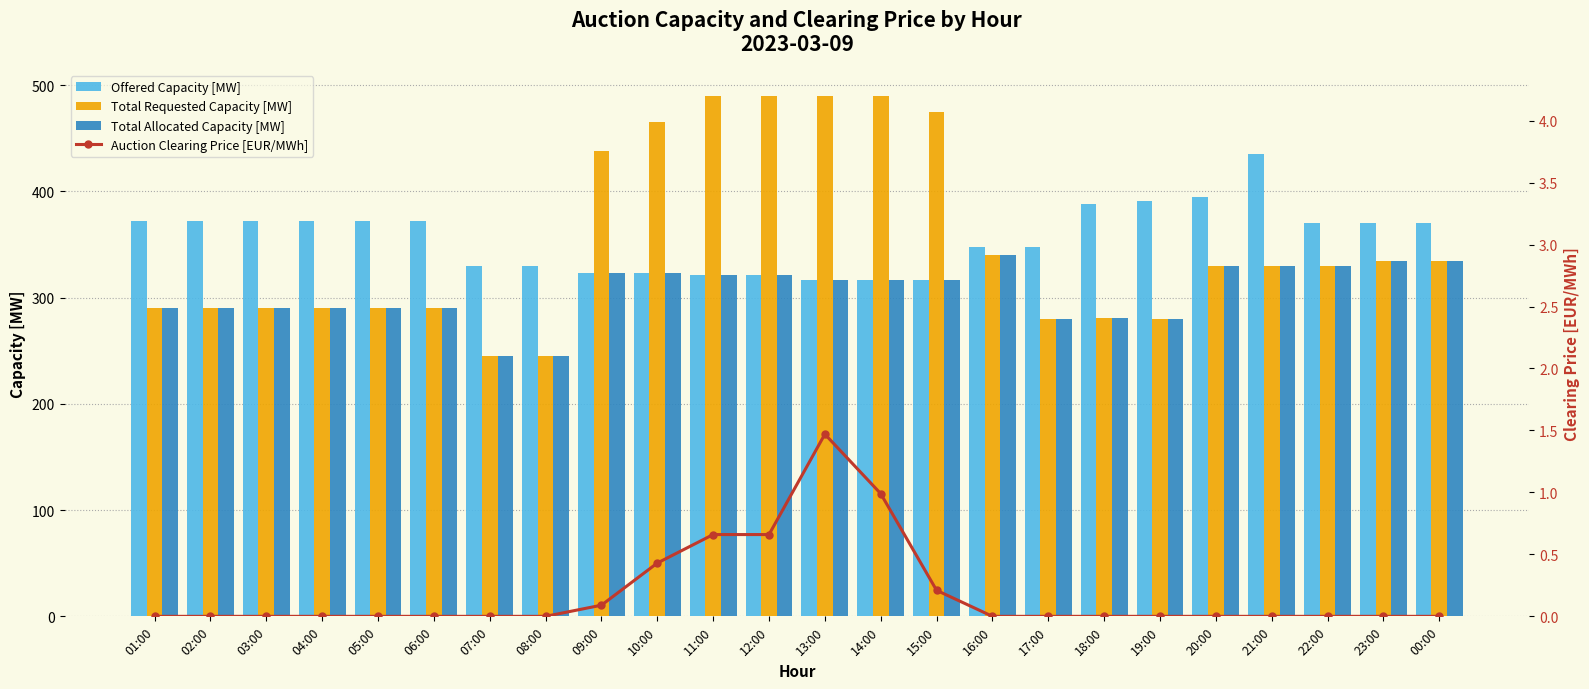

What position from the left is 08:00?

8